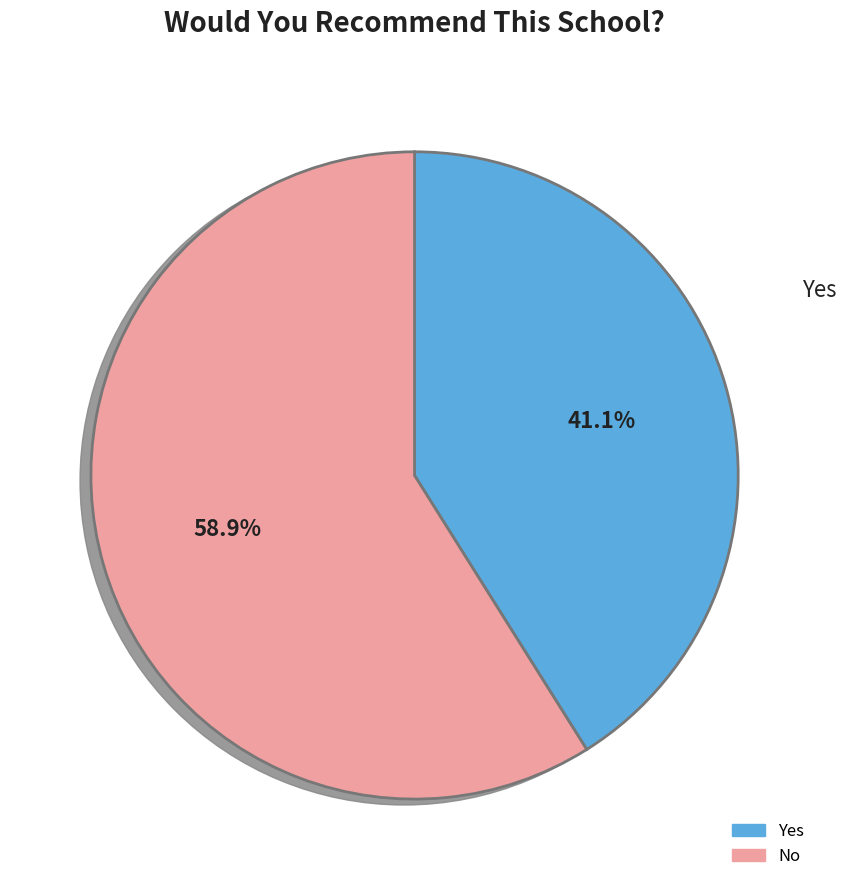

To the nearest percent, what is the difference between the largest and smallest slice percentages?

18%